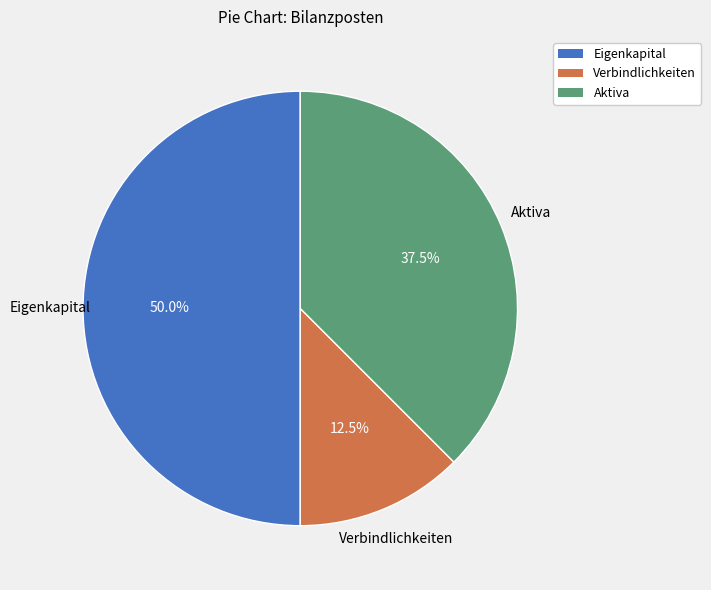

What is the ratio of the value at Eigenkapital to the value at Aktiva?

1.3